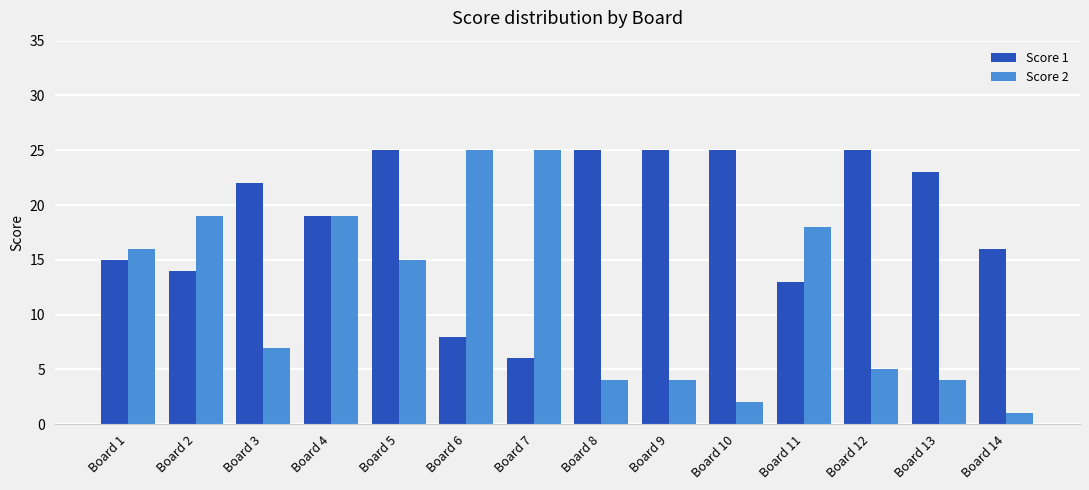

Rank the series at Board 3 from lowest to highest value.

Score 2, Score 1